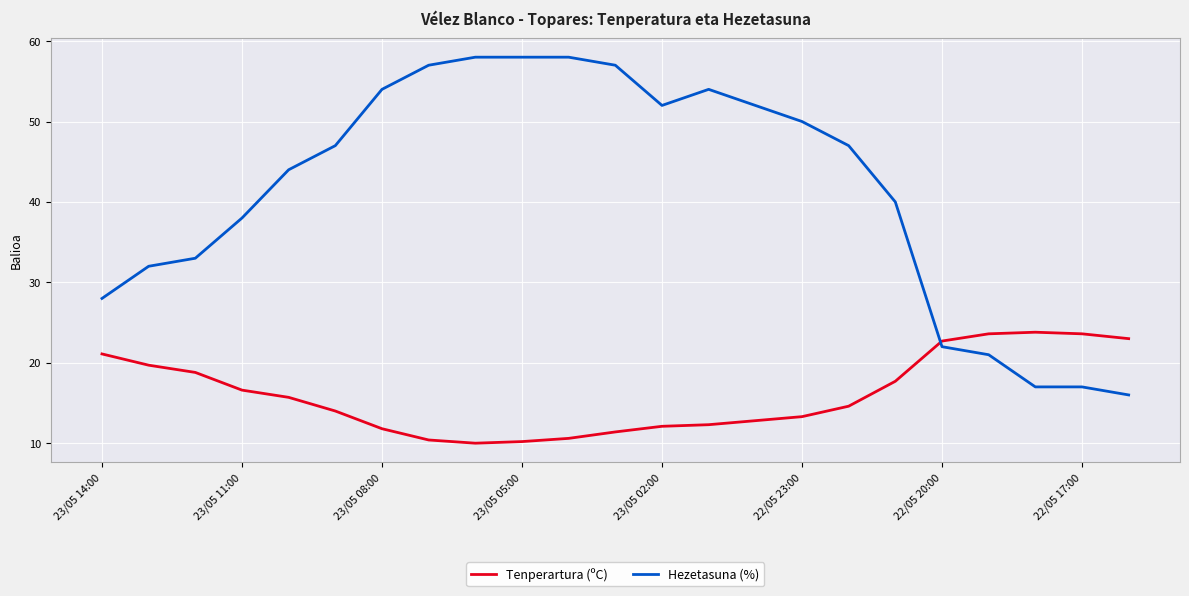

How many intersections are there between Tenperartura (ºC) and Hezetasuna (%)?

1